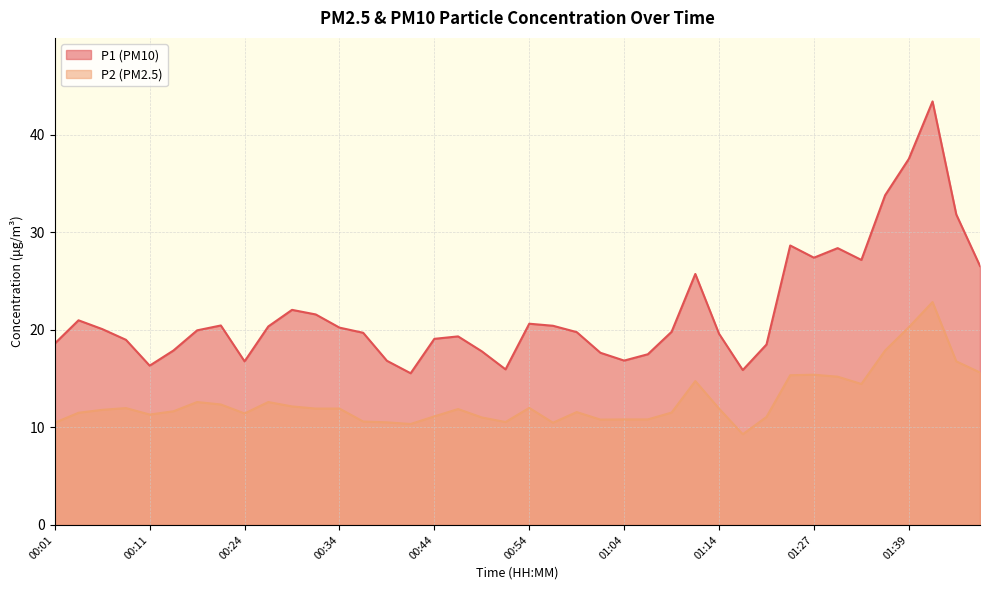

True or false: P1 and P2 intersect in this chart.

False